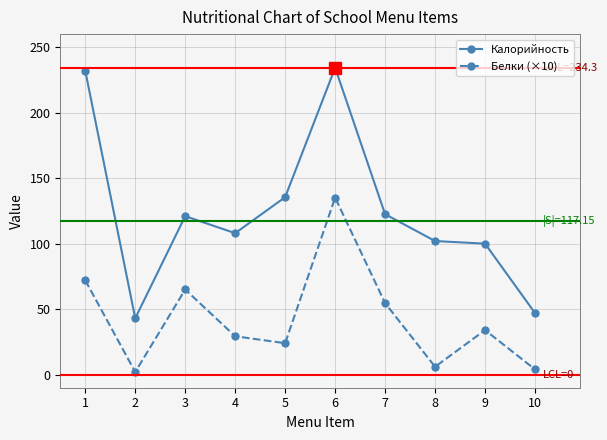

What is the sum of the Белки (×10) values at 8 and 2?

8.0